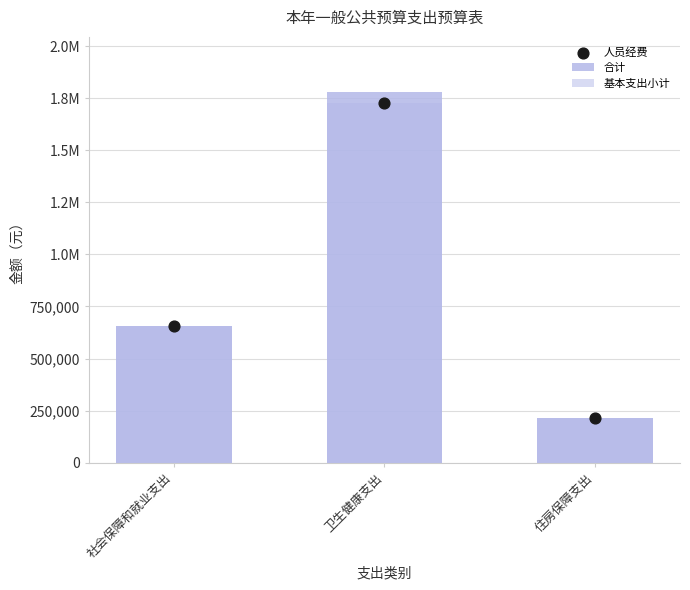

Is the value of 人员经费 at 卫生健康支出 greater than the value of 基本支出小计 at 社会保障和就业支出?

Yes